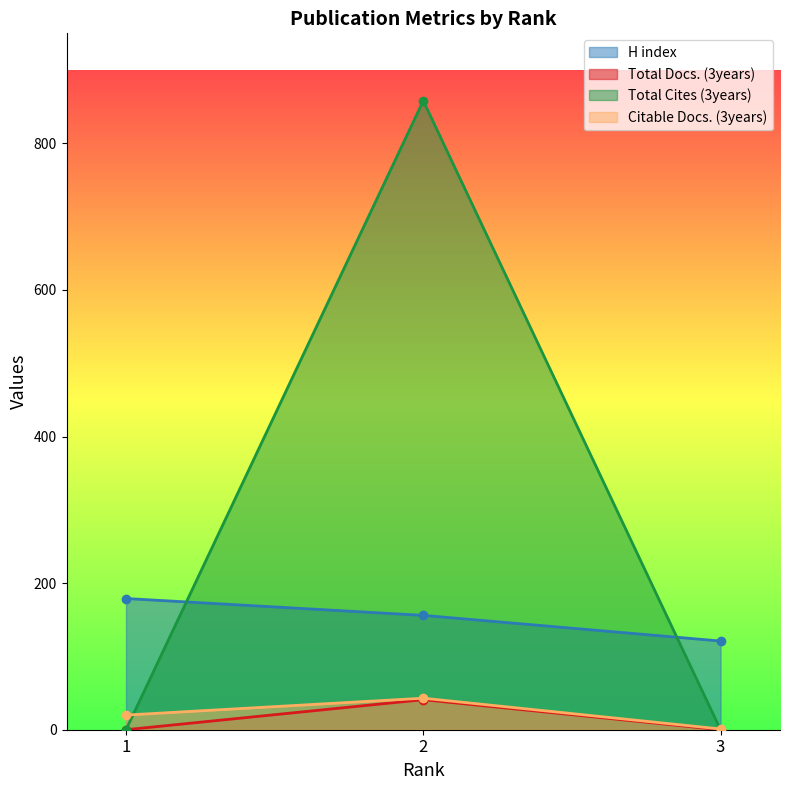

Rank the series at 1 from lowest to highest value.

Total Docs. (3years), Total Cites (3years), Citable Docs. (3years), H index